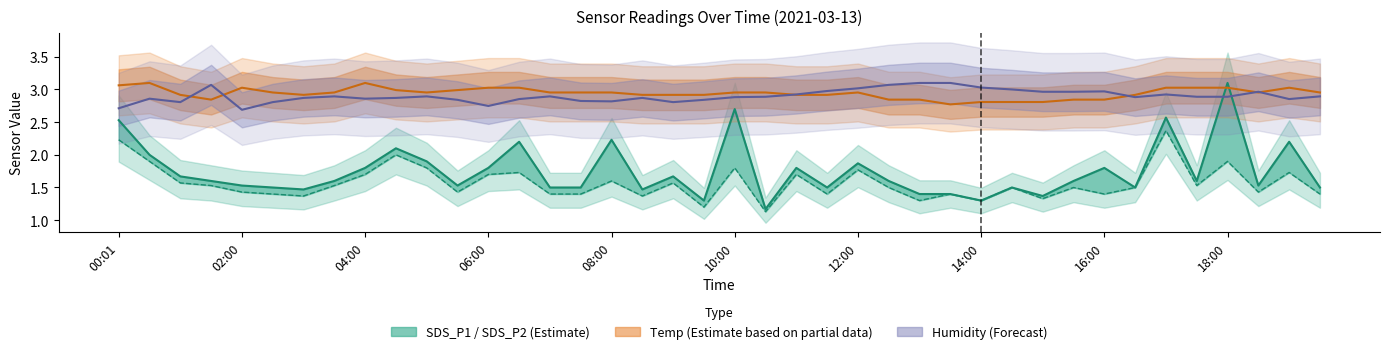

How many interior local peaks does the SDS_P2 series have?

13